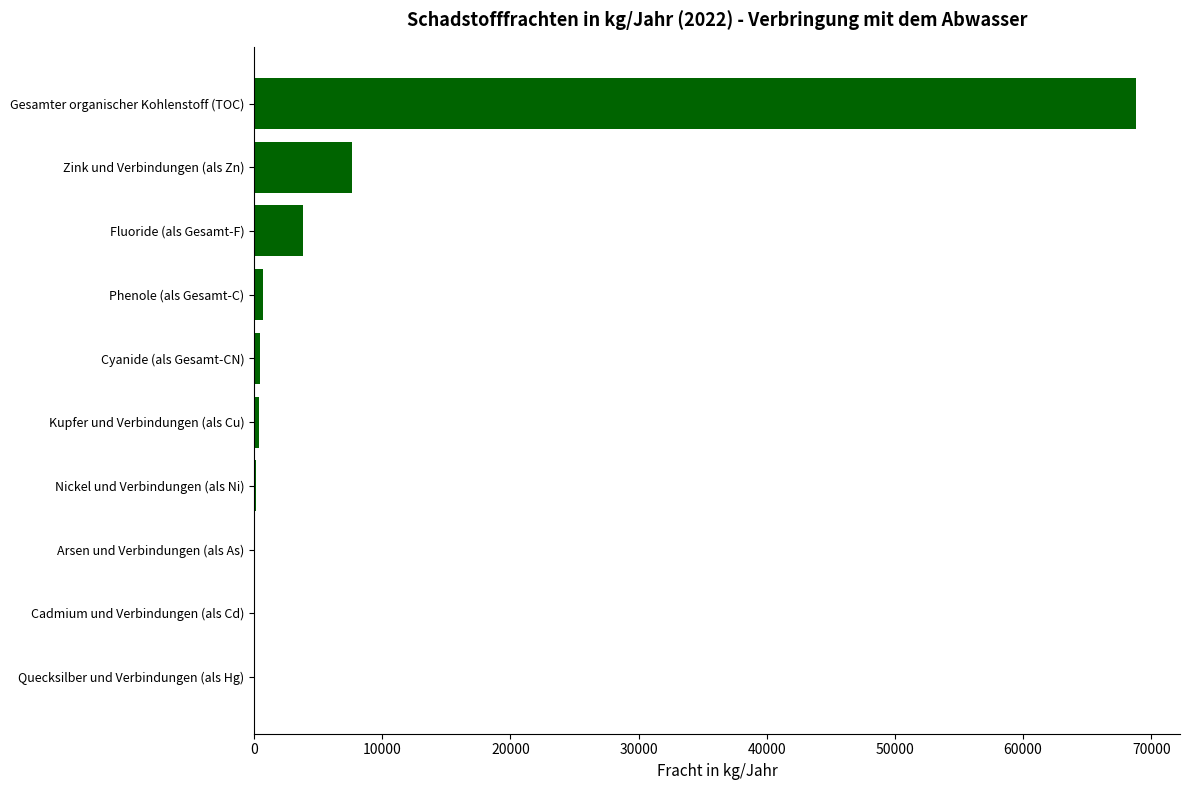

What is the greatest value displayed?

68800